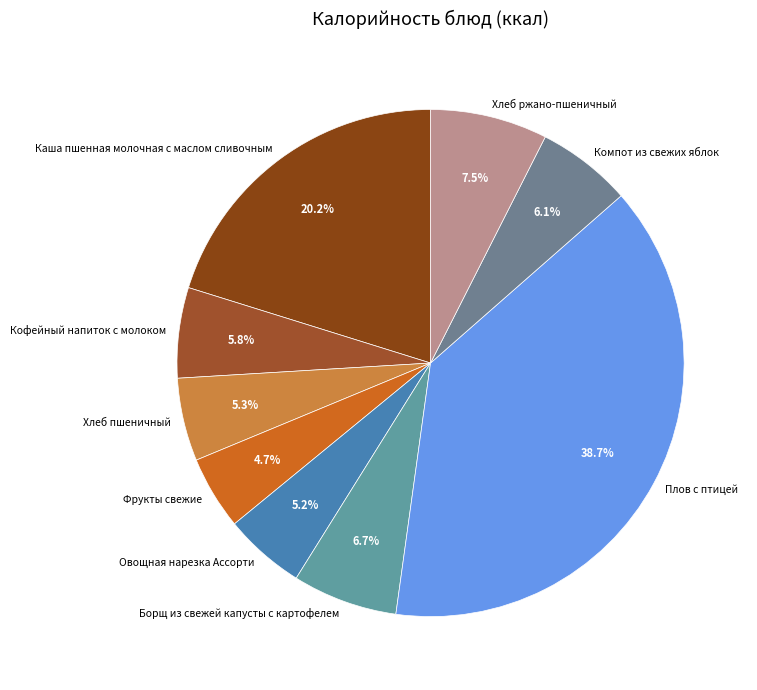

How many slices are in this pie chart?

9